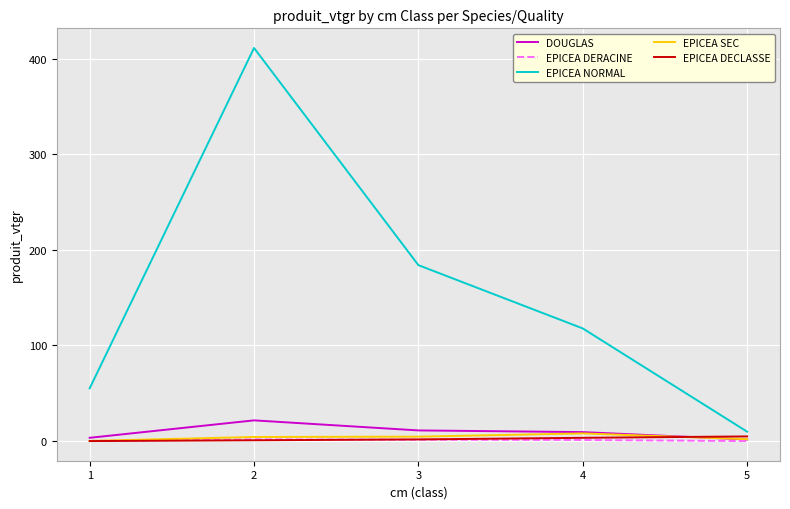

Which series has the widest spread of values?

EPICEA NORMAL